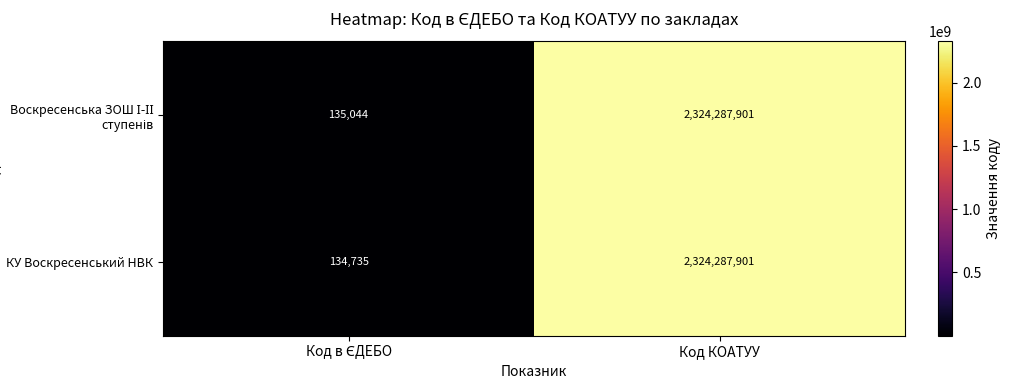

Which series has the largest range (max minus min)?

КУ Воскресенський НВК